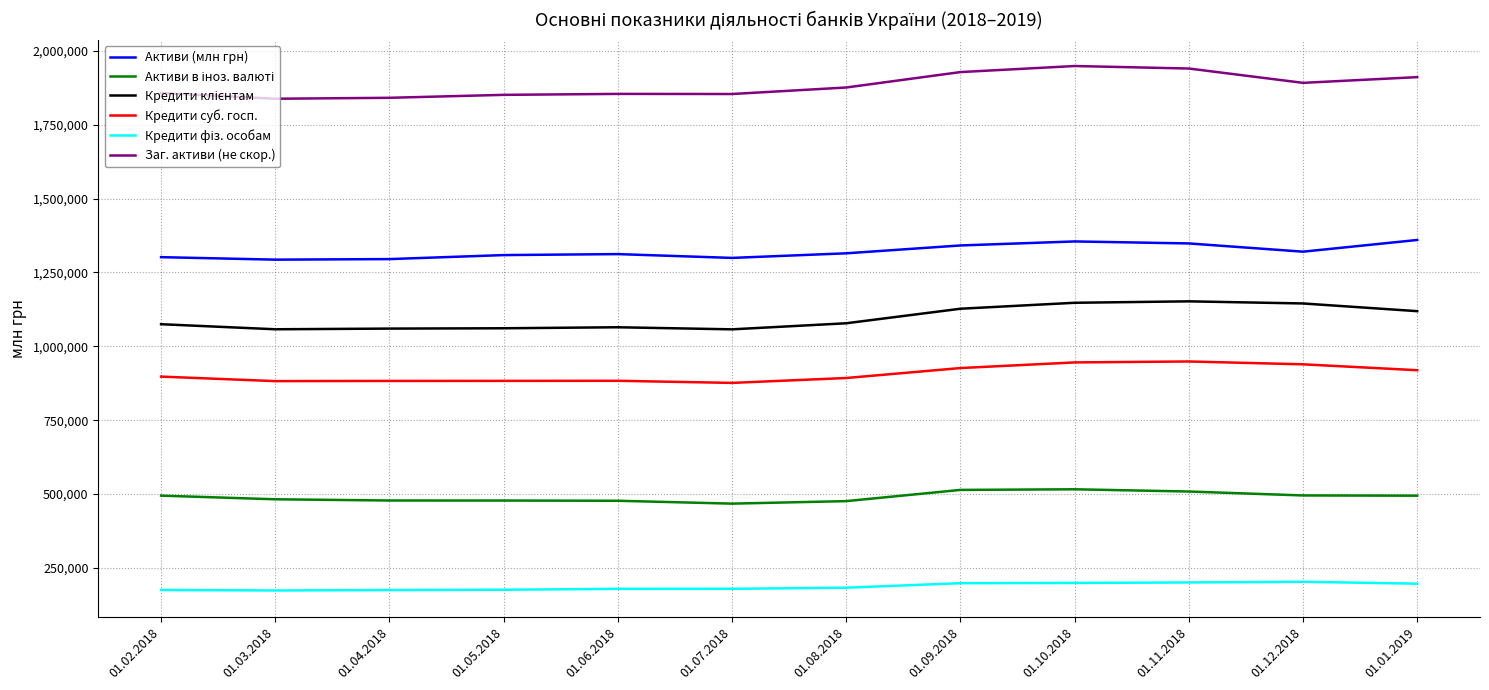

What is the maximum value shown in the chart?

1948212